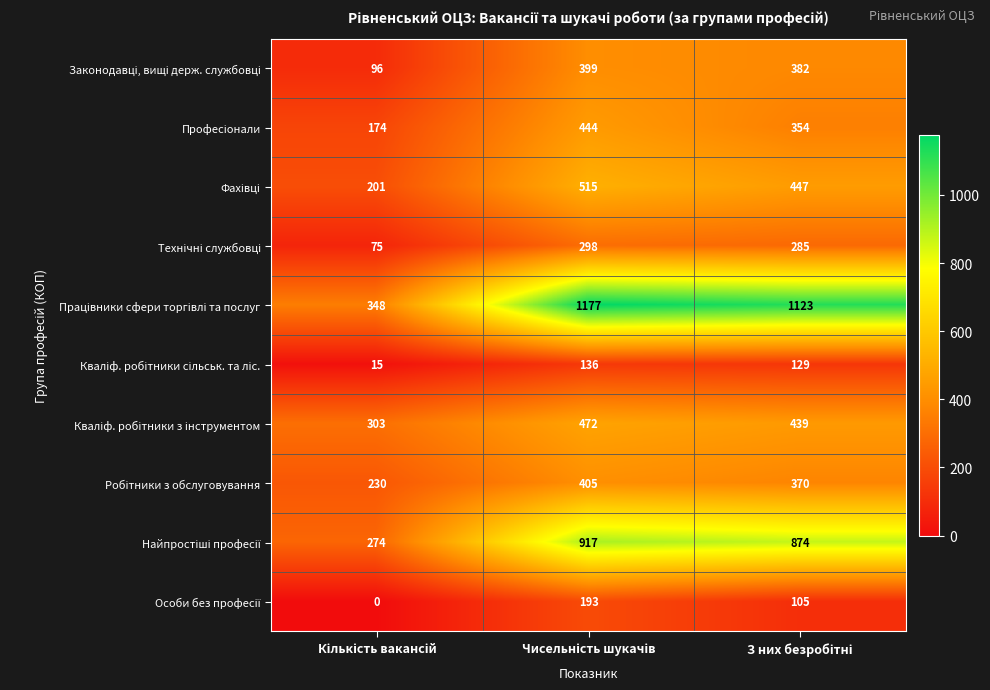

What is the maximum value shown in the chart?

1177